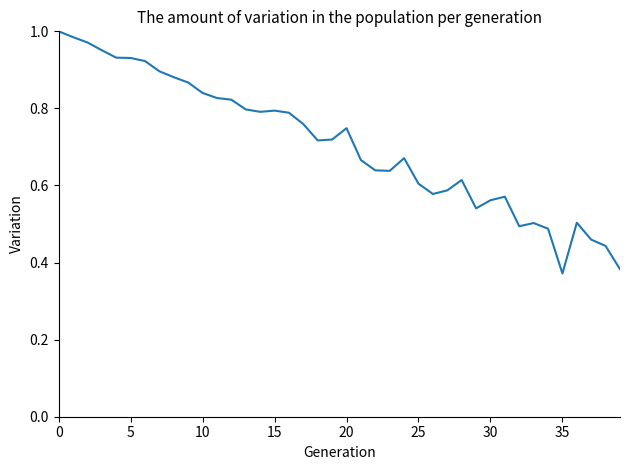

How many categories are shown in the chart?

40